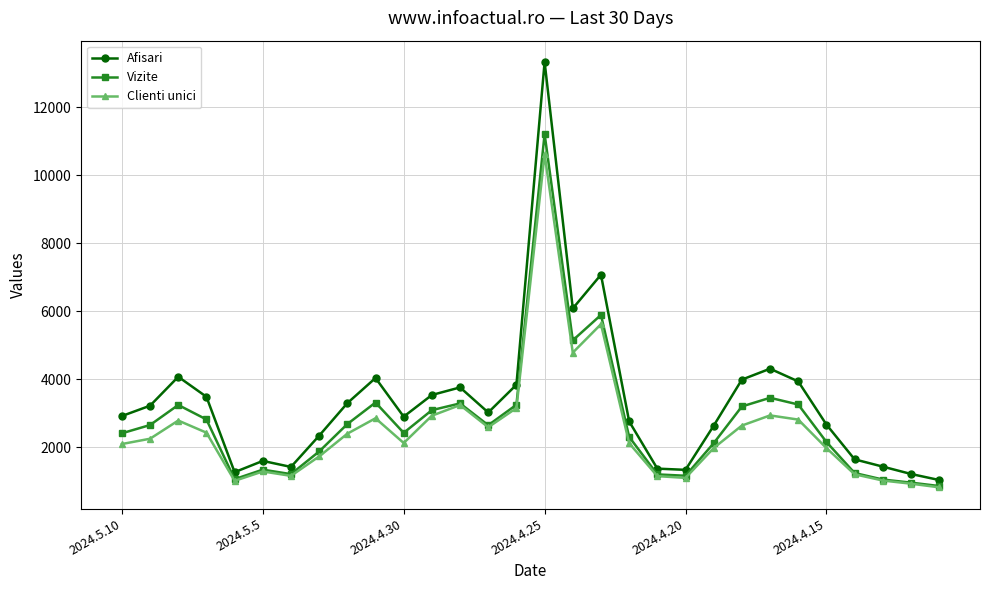

Which series has the largest range (max minus min)?

Afisari